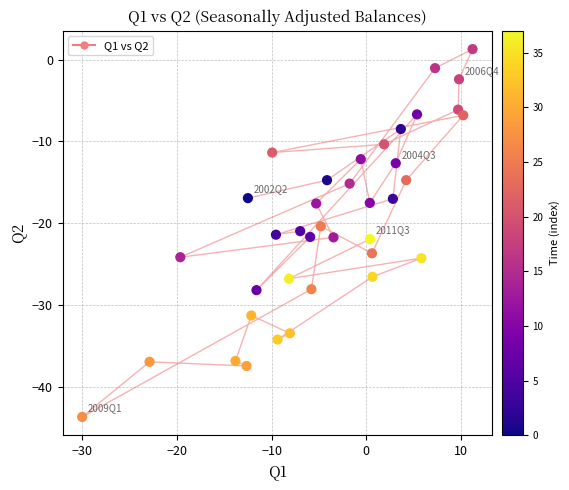

What is the range of Y values (max minus min)?

45.0